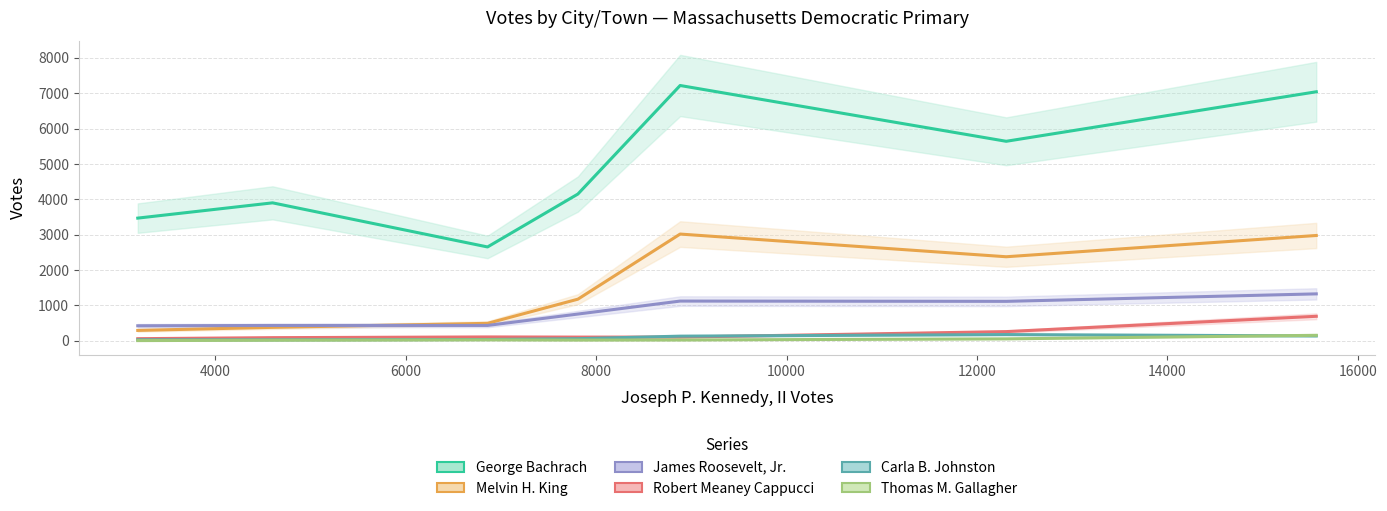

How many intersections are there between Melvin H. King and James Roosevelt, Jr.?

1